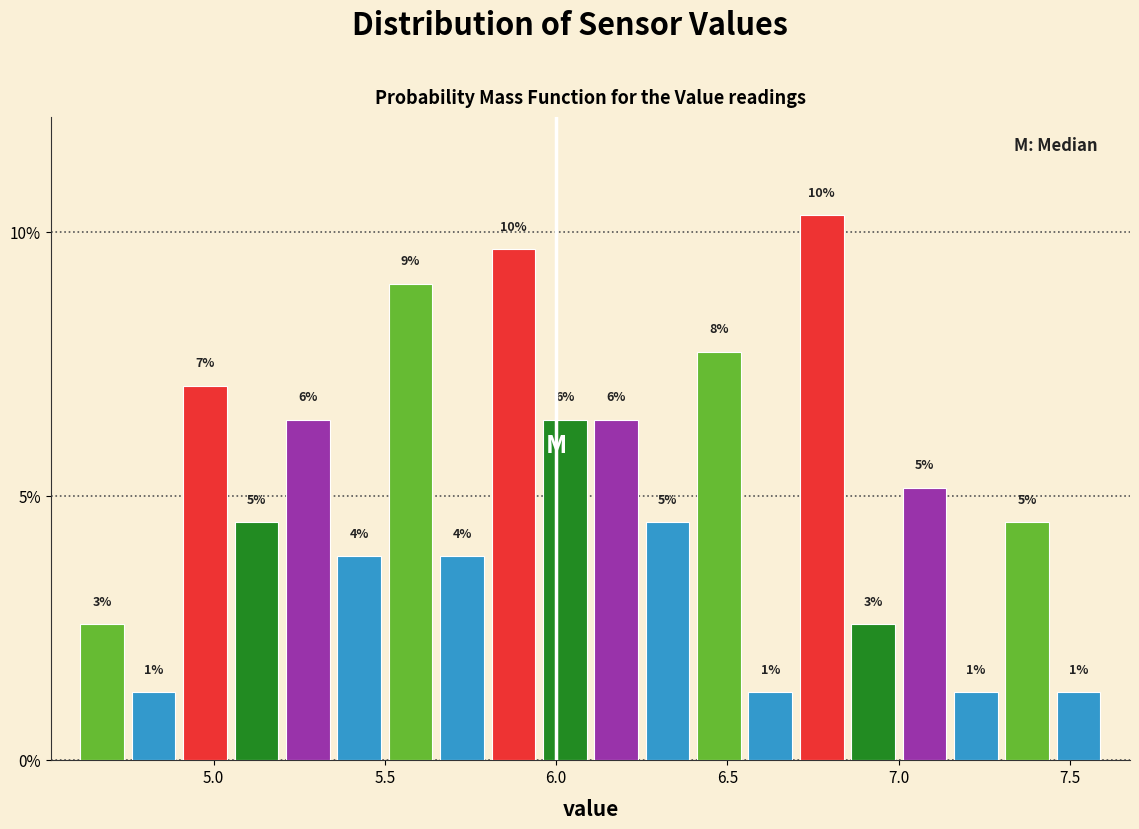

Read against the x-axis, roughly where is the centre of the tallest bar?

6.80